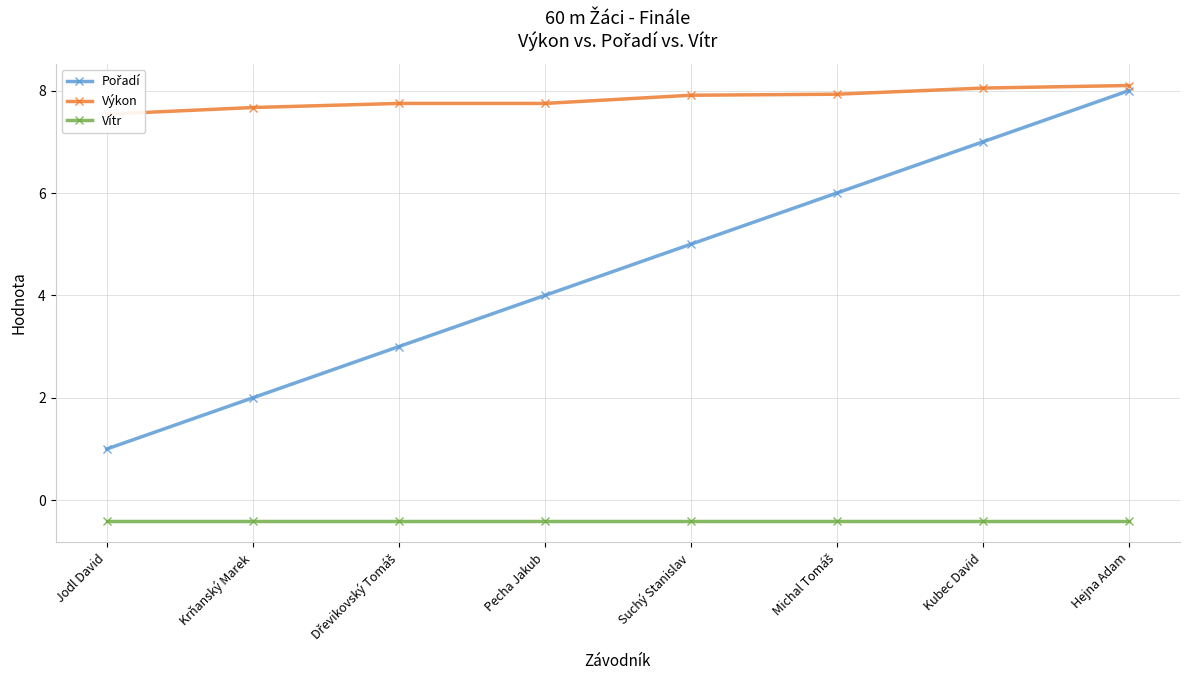

Reading left to right, extract all data points from this chart.

Pořadí: Jodl David=1.0	Krňanský Marek=2.0	Dřevikovský Tomáš=3.0	Pecha Jakub=4.0	Suchý Stanislav=5.0	Michal Tomáš=6.0	Kubec David=7.0	Hejna Adam=8.0
Výkon: Jodl David=7.5	Krňanský Marek=7.7	Dřevikovský Tomáš=7.8	Pecha Jakub=7.8	Suchý Stanislav=7.9	Michal Tomáš=7.9	Kubec David=8.1	Hejna Adam=8.1
Vítr: Jodl David=-0.4	Krňanský Marek=-0.4	Dřevikovský Tomáš=-0.4	Pecha Jakub=-0.4	Suchý Stanislav=-0.4	Michal Tomáš=-0.4	Kubec David=-0.4	Hejna Adam=-0.4